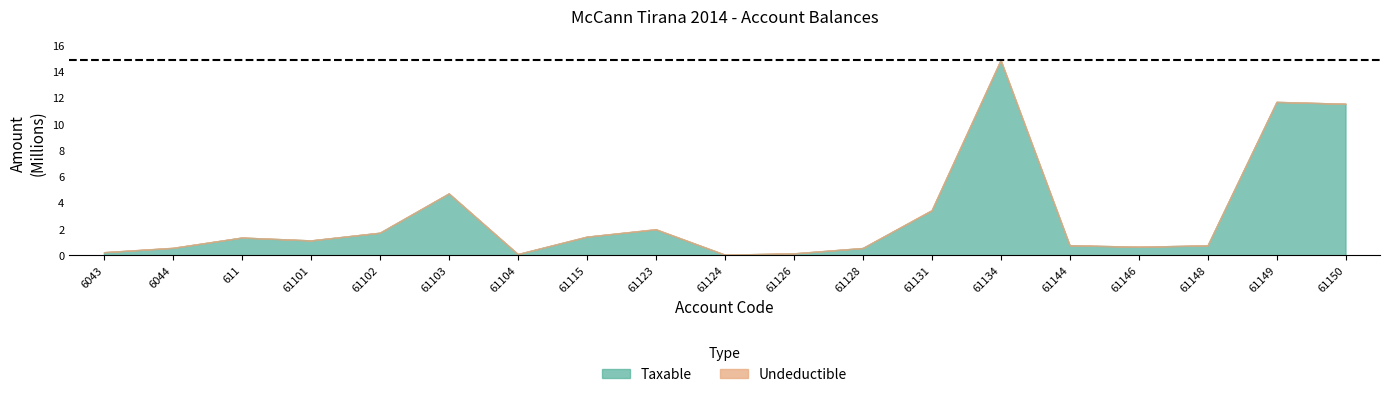

Which series has the largest range (max minus min)?

Taxable